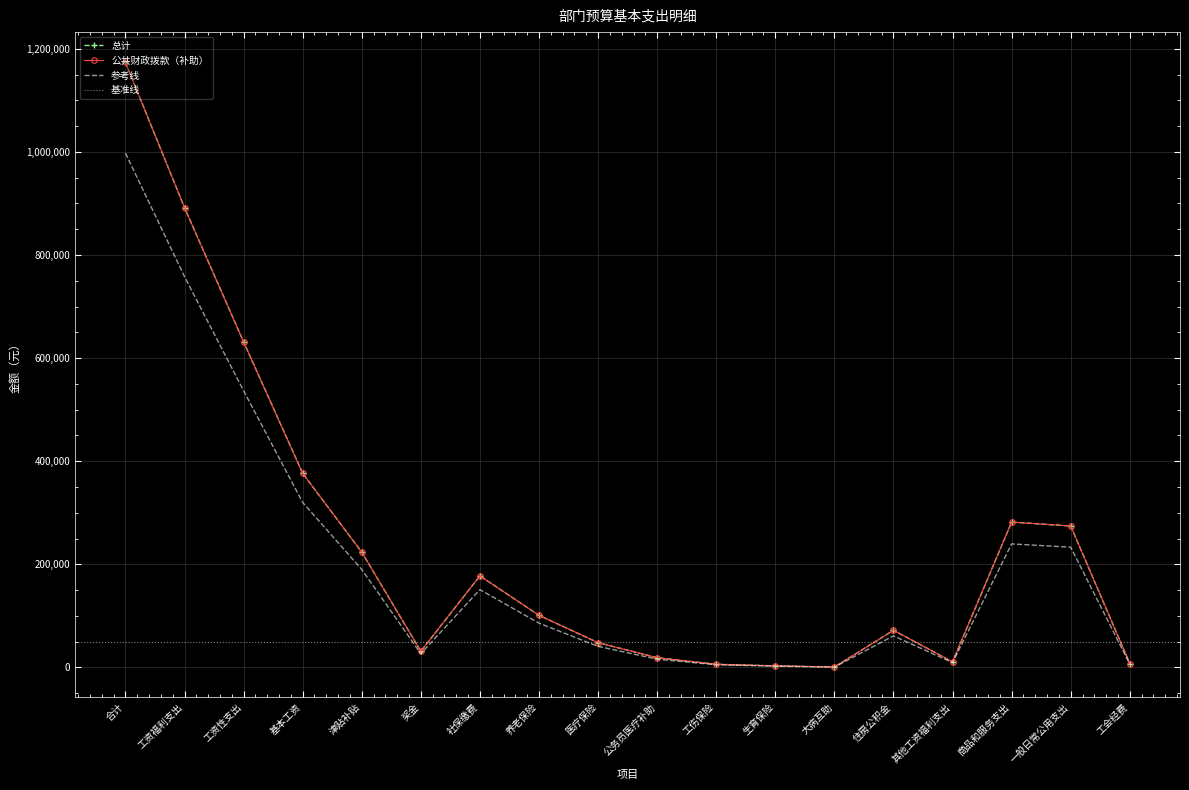

The 总计 series shows 13596 at 医疗保险. True or false?

False